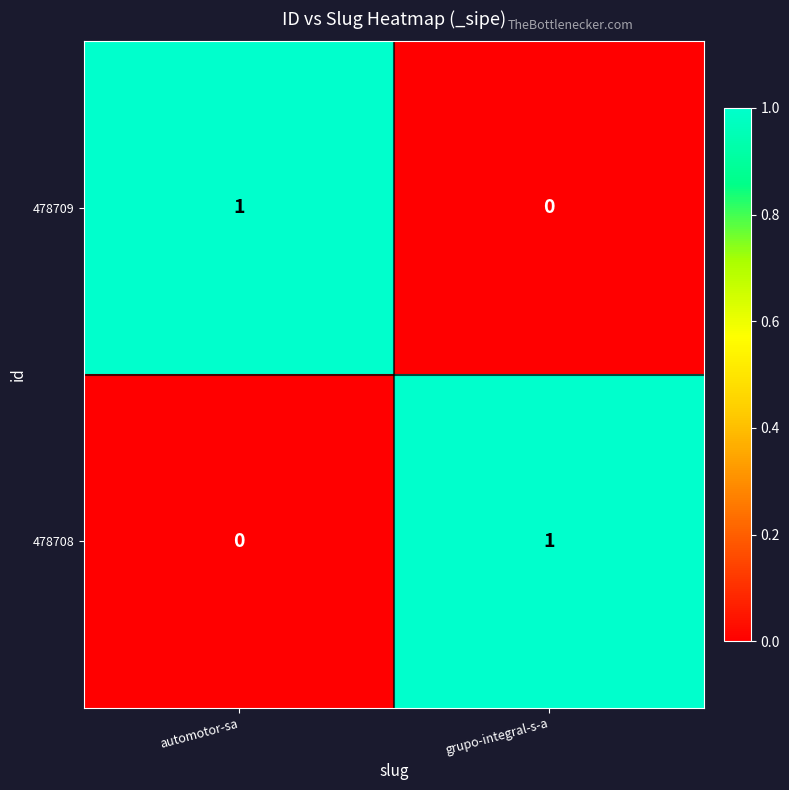

Reading left to right, transcribe all the data shown in this chart.

478709: automotor-sa=1	grupo-integral-s-a=0
478708: automotor-sa=0	grupo-integral-s-a=1